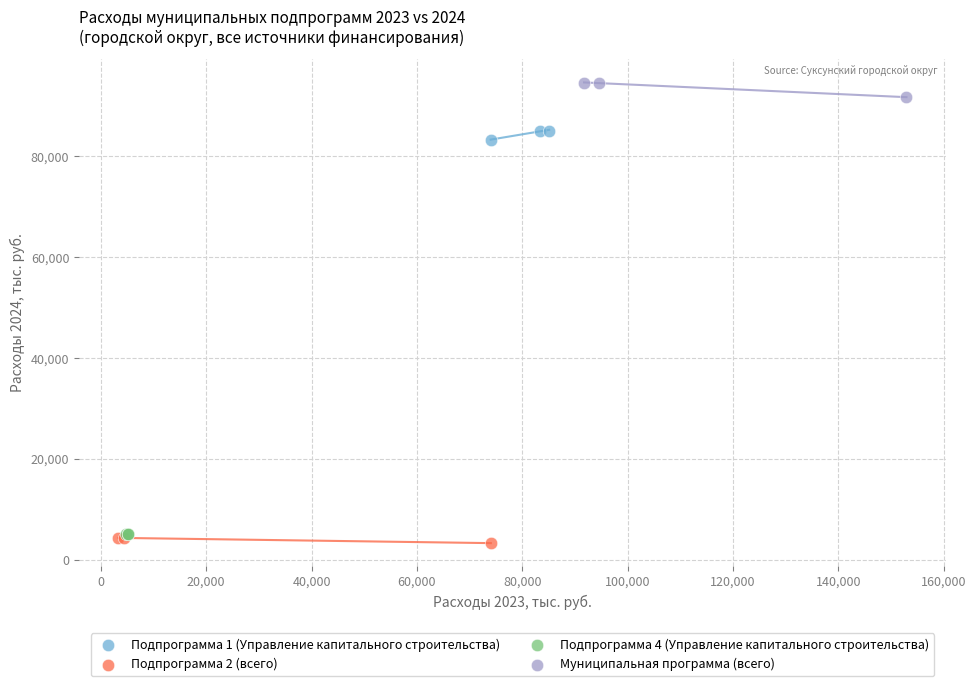

Which series contains the lowest Y value?

Подпрограмма 2 (всего)